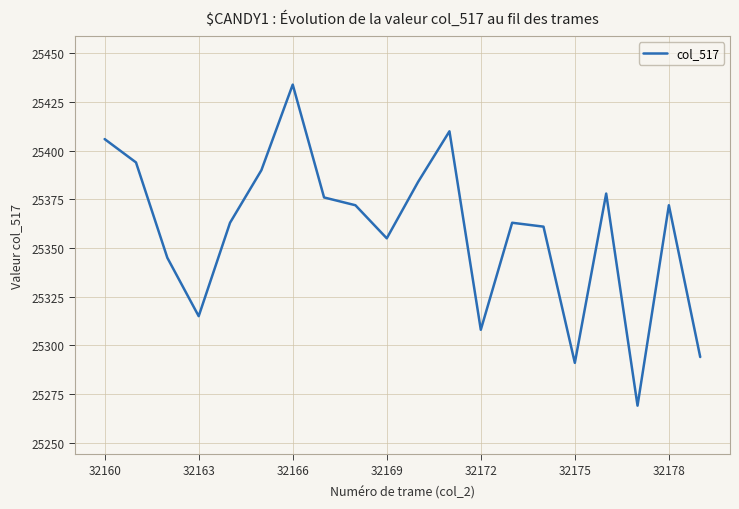

What is the smallest value displayed?

25269